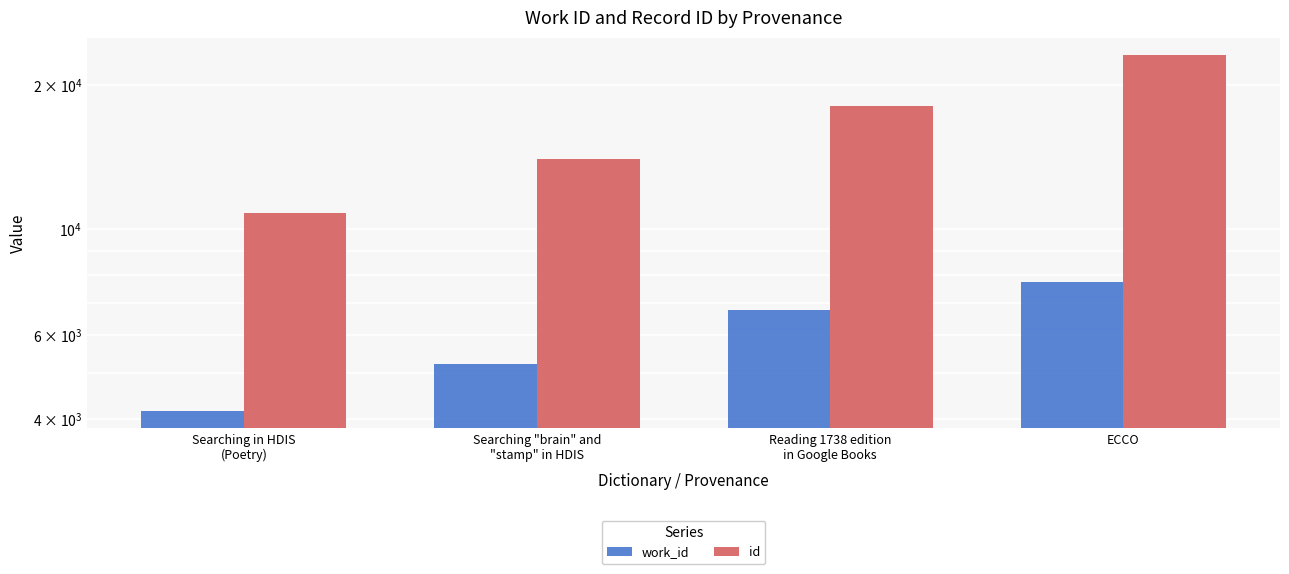

True or false: id has a value of 14056 at Searching "brain" and
"stamp" in HDIS.

True